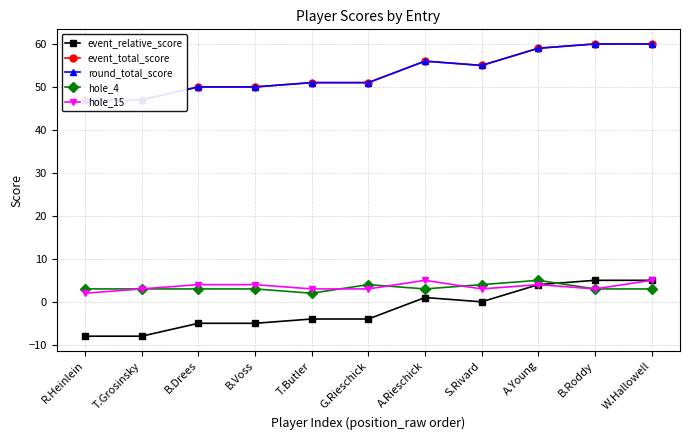

What is the maximum value shown in the chart?

60